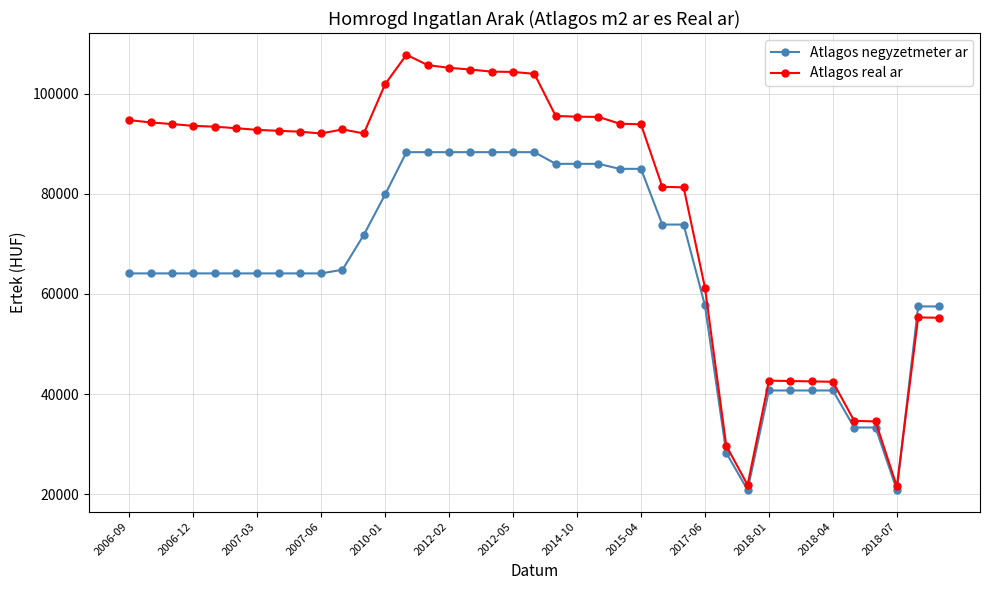

How many lines are shown in the chart?

2